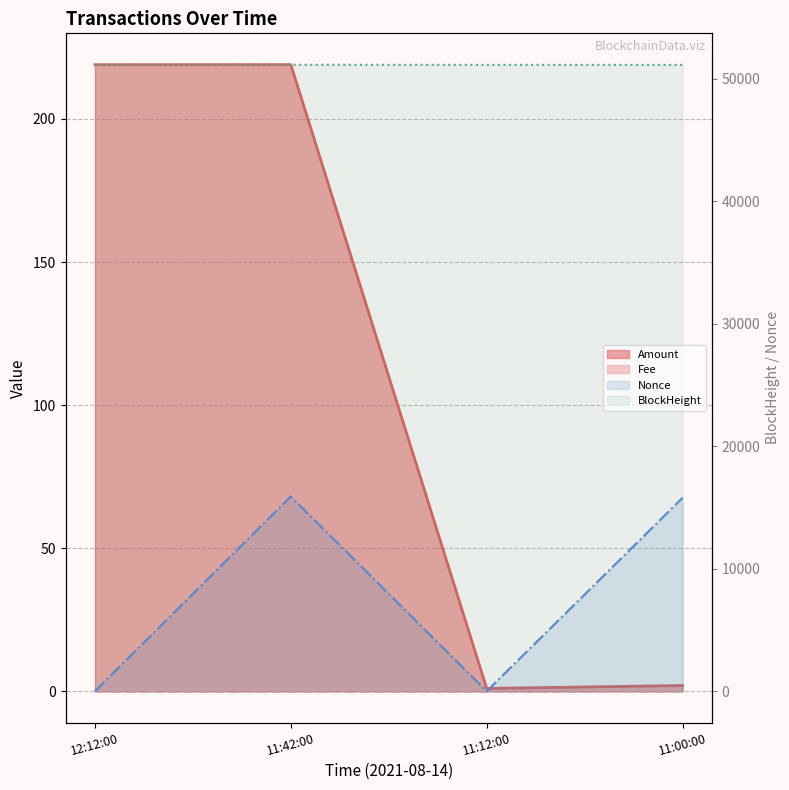

What is the sum of all Amount values?

440.9